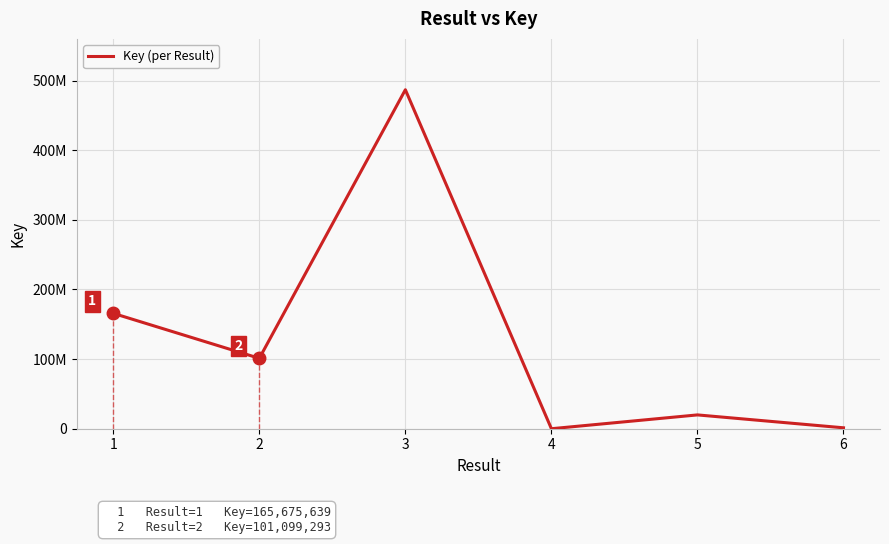

At which category does the data reach its first local peak?

3